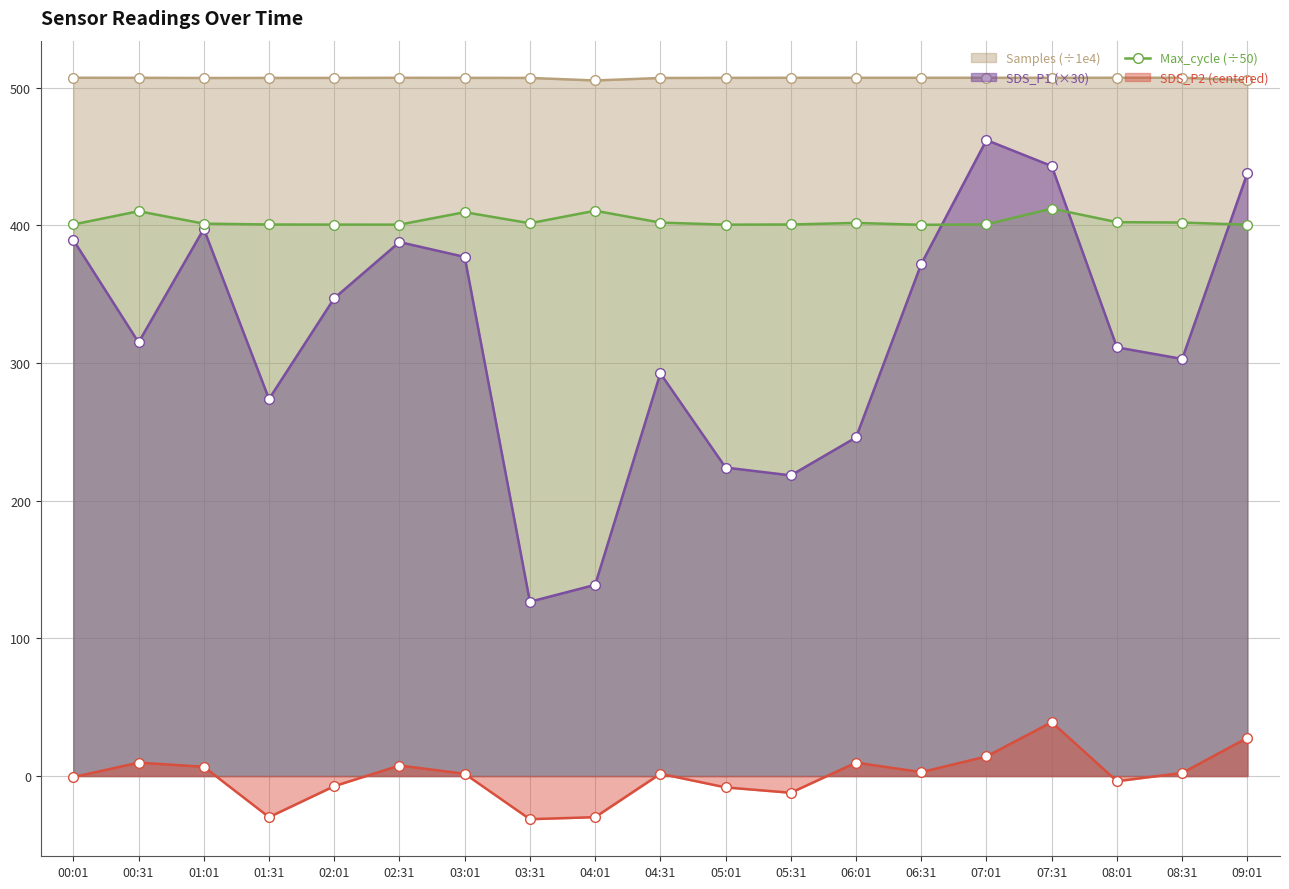

What is the label of the 18th point from the left?

08:31